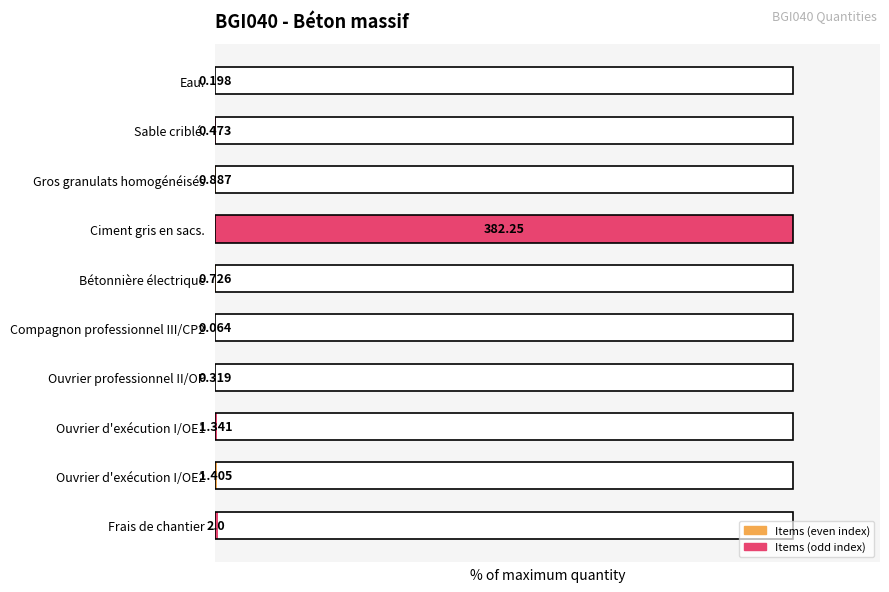

What is the value of the 4th bar from the left?

100.0